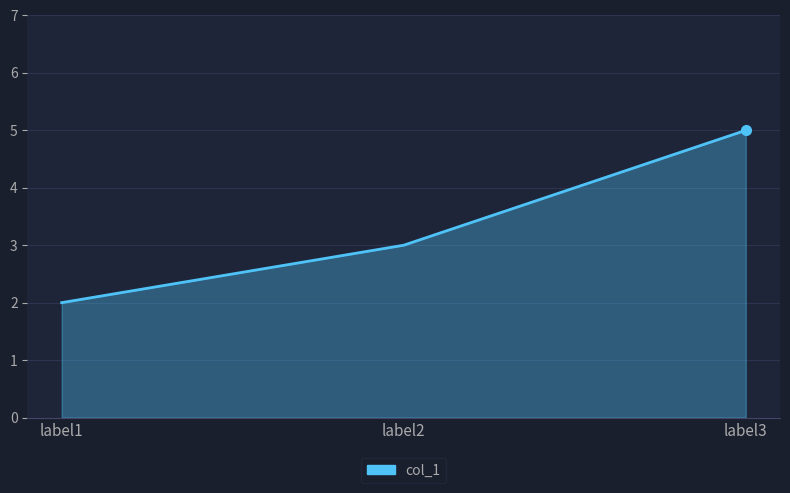

What is the maximum value shown in the chart?

5